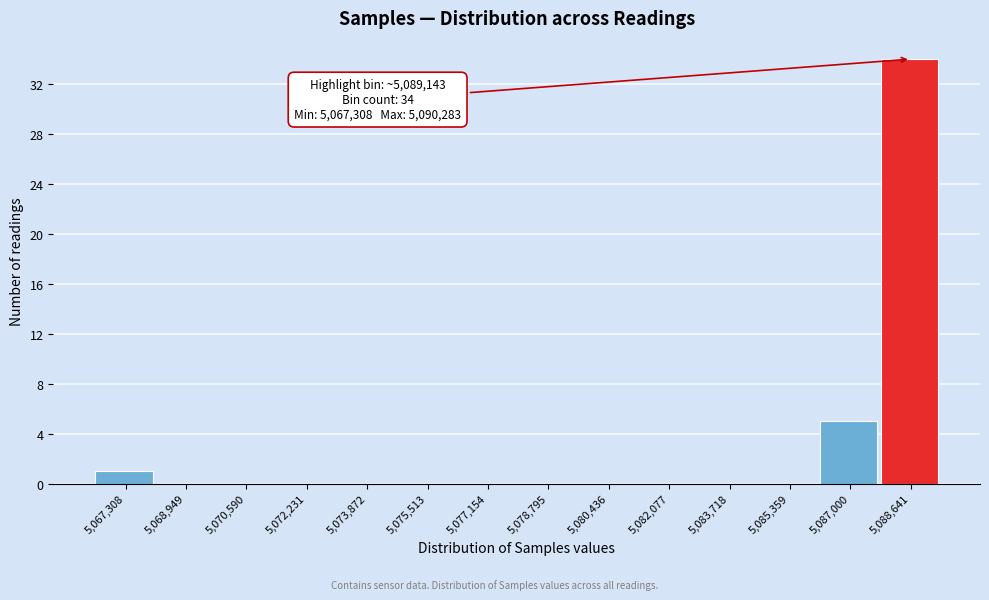

Reading left to right, extract all data points from this chart.

5,067,308=1	5,068,949=0	5,070,590=0	5,072,231=0	5,073,872=0	5,075,513=0	5,077,154=0	5,078,795=0	5,080,436=0	5,082,077=0	5,083,718=0	5,085,359=0	5,087,000=5	5,088,641=34